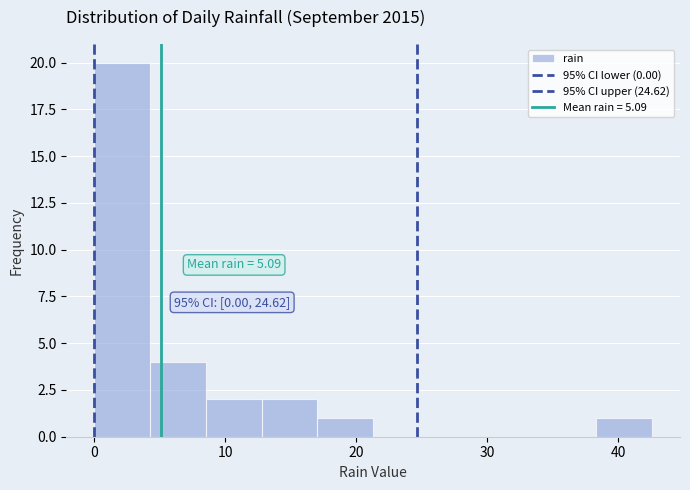

Which range on the x-axis has the tallest bar?

0 to 4